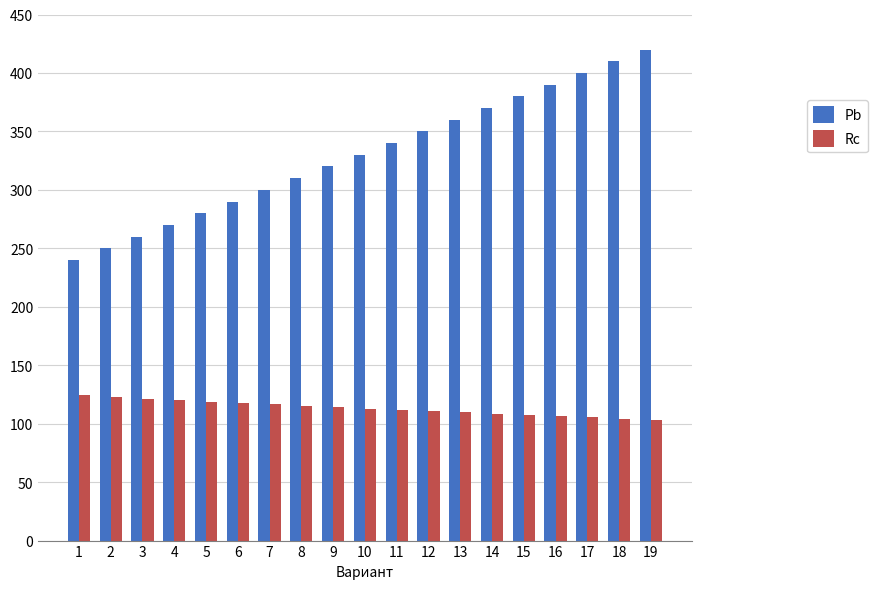

Are the bars grouped side by side (vs. stacked)?

Yes